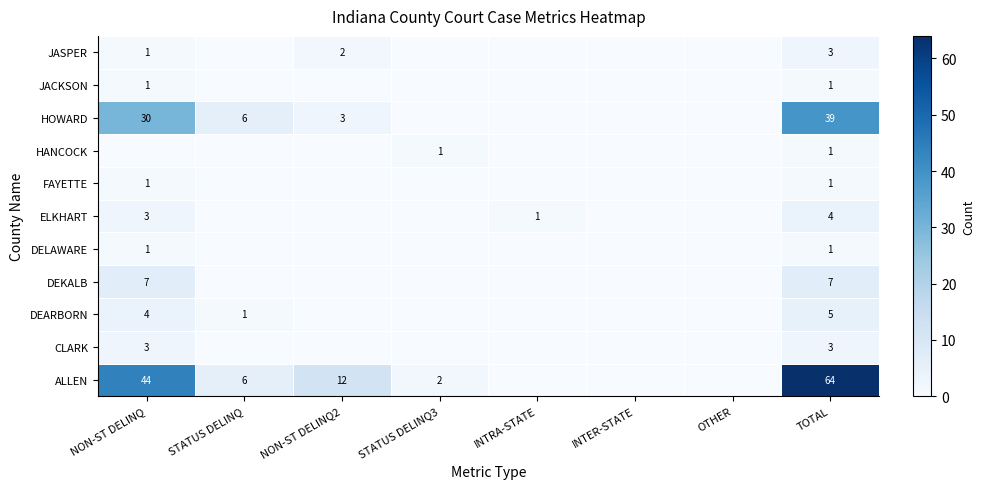

The DEARBORN series shows 4 at NON-ST DELINQ. True or false?

True